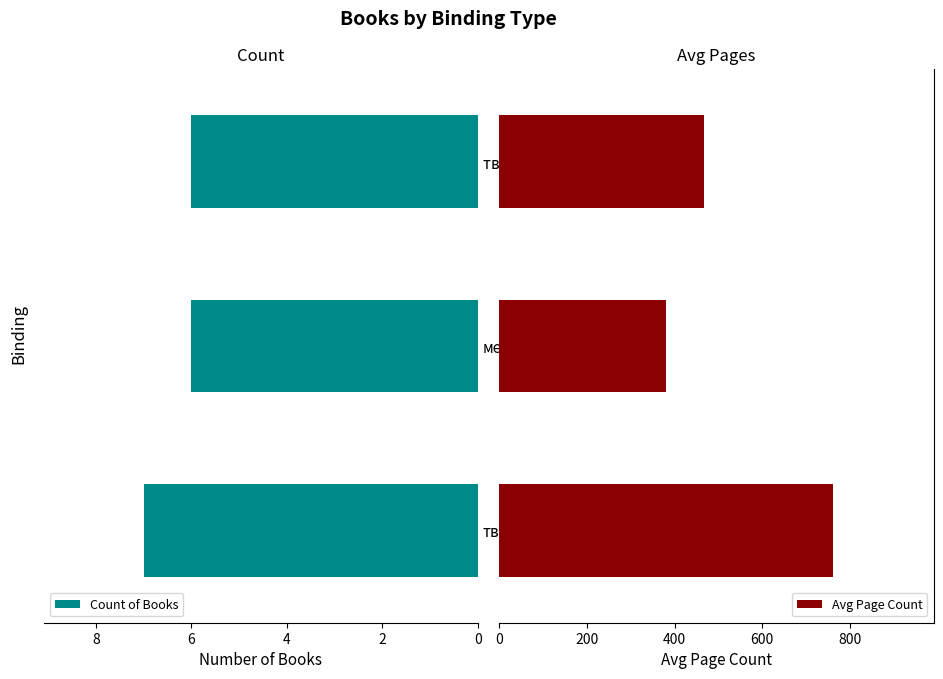

Is it true that Count of Books equals 7 at твърда?

True